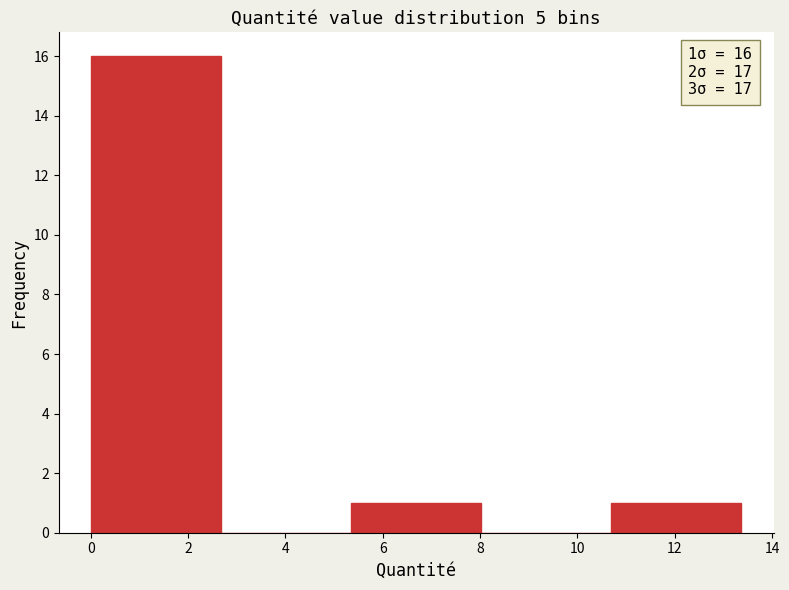

Over which range of the x-axis is the bar tallest?

0.0 to 2.6